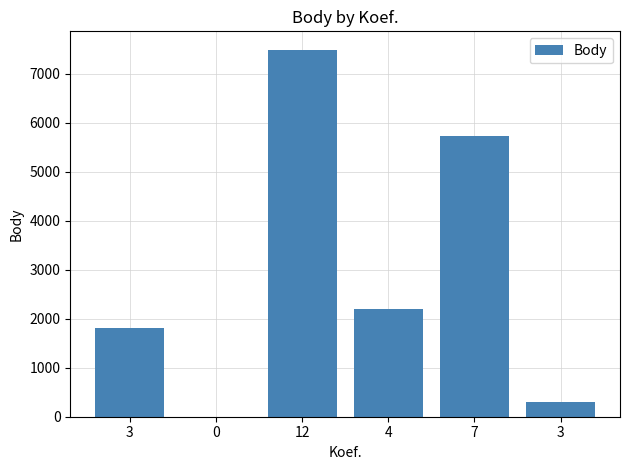

Reading left to right, transcribe all the data shown in this chart.

3=1805	0=0	12=7487	4=2193	7=5719	3=303